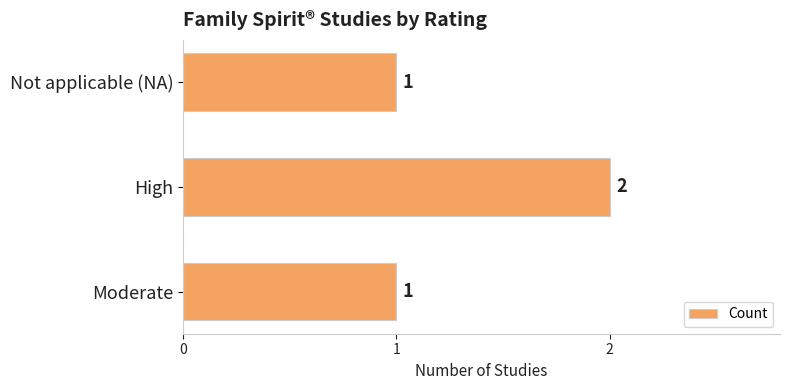

The value at High is 2. True or false?

True